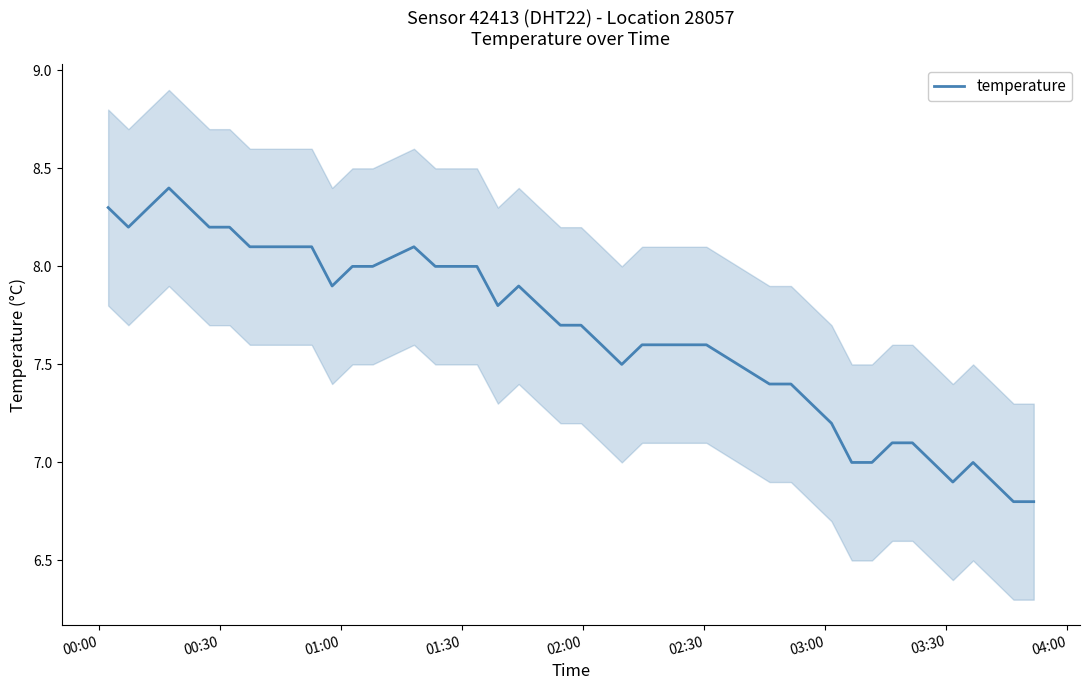

What is the maximum value for temperature?

8.4